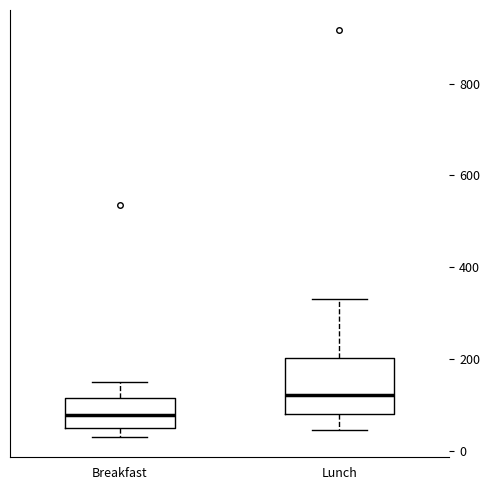

Where is the upper edge of the box for Lunch on the y-axis? The values are not printed on the chart, so give them approximately, as read against the axis.

200